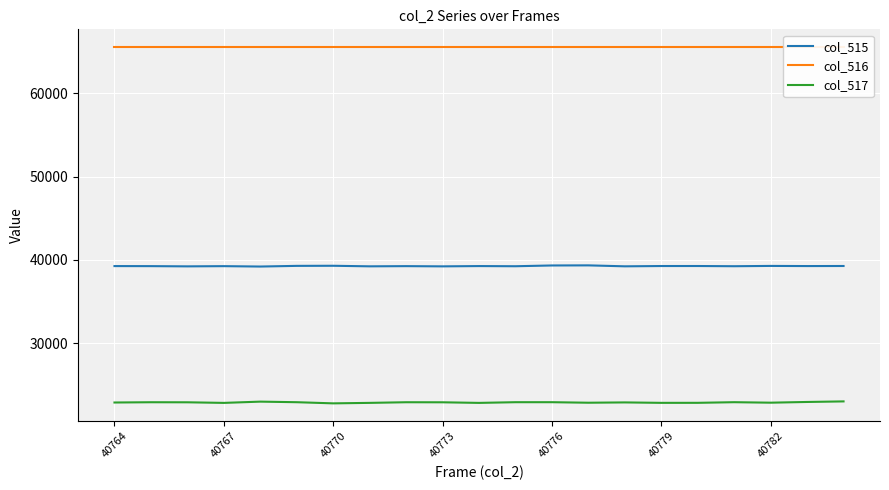

What is the minimum value for col_517?

22798